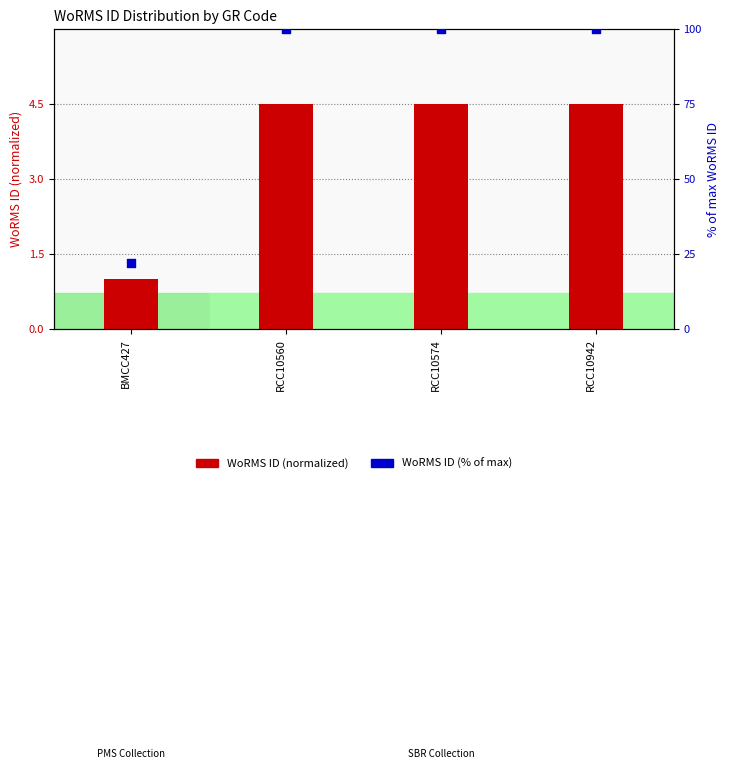

Which series has the widest spread of Y values?

WoRMS ID (% of max)